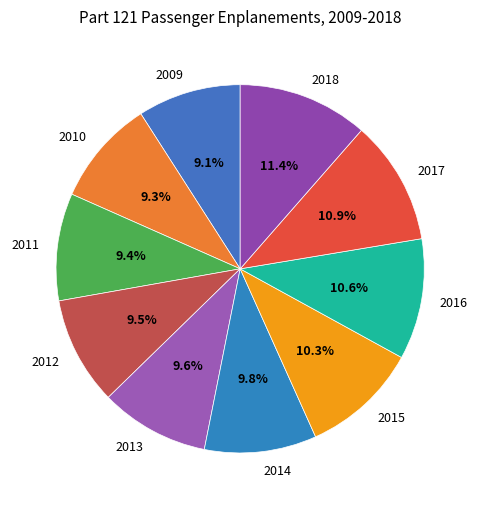

Approximately how many times larger is the value at 2018 compared to 2010?

1.2